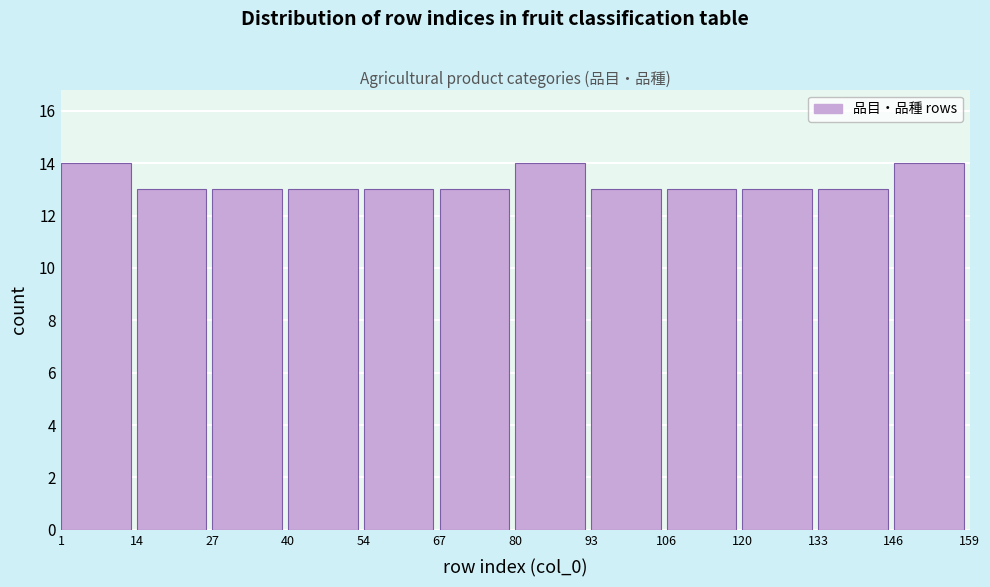

Reading left to right, transcribe this chart: for each bar, give the range it covers on the x-axis and its height. The values are not printed on the chart, so give them approximately, as read against the axis.

1 to 14: 14
14 to 27: 13
27 to 40: 13
40 to 54: 13
54 to 67: 13
67 to 80: 13
80 to 93: 14
93 to 106: 13
106 to 120: 13
120 to 133: 13
133 to 146: 13
146 to 159: 14